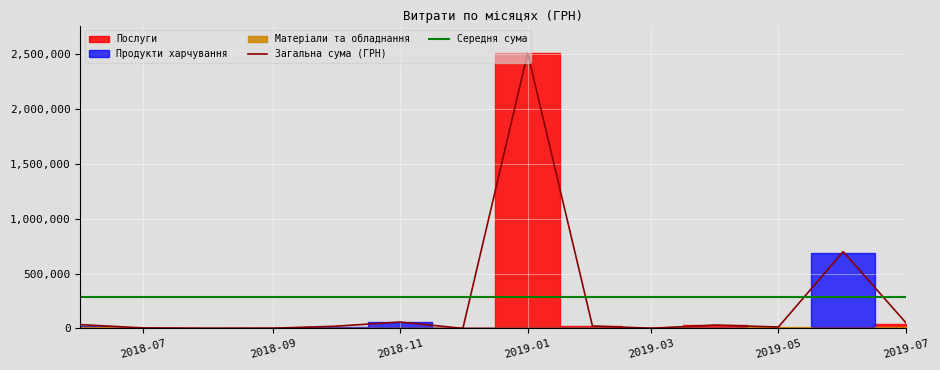

What is the minimum value for Середня сума?

287084.0